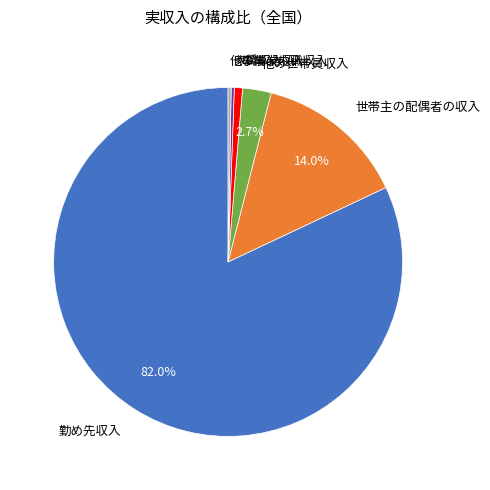

What is the largest slice in the pie chart?

勤め先収入